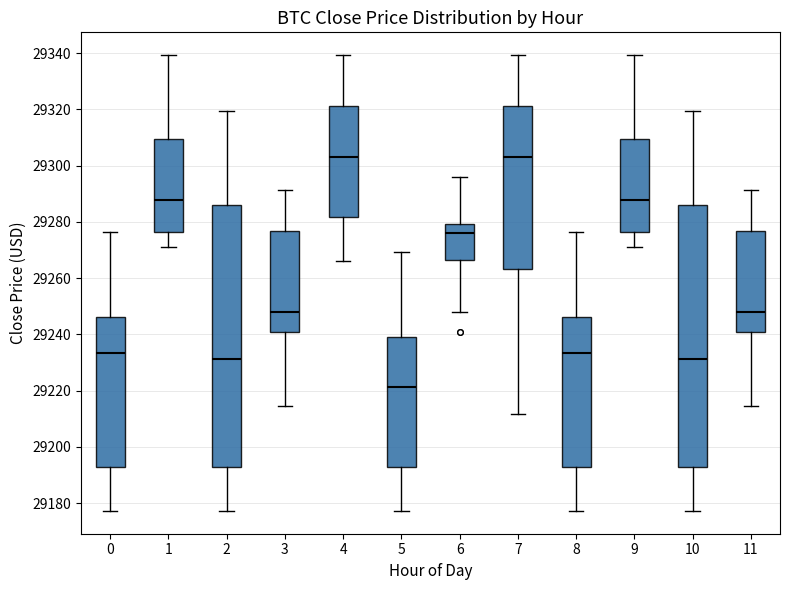

Where does the median line of the box at x = 7 sit on the y-axis? The values are not printed on the chart, so give them approximately, as read against the axis.

29302